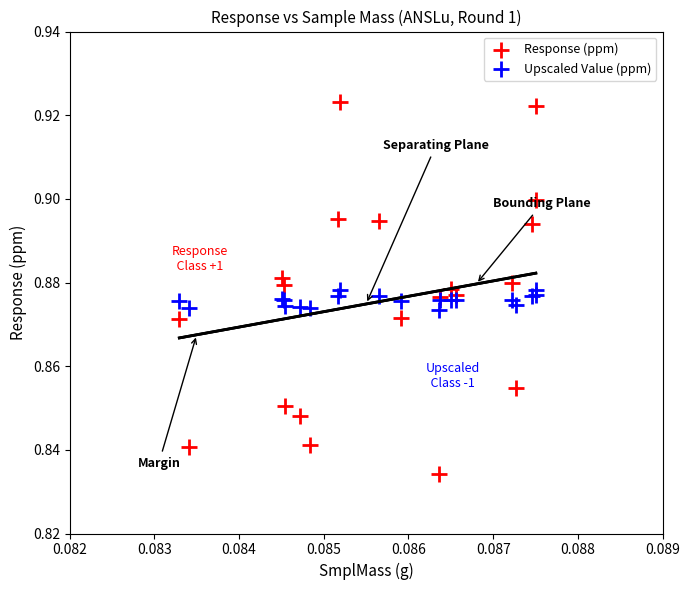

Which series contains the lowest Y value?

Response (ppm)